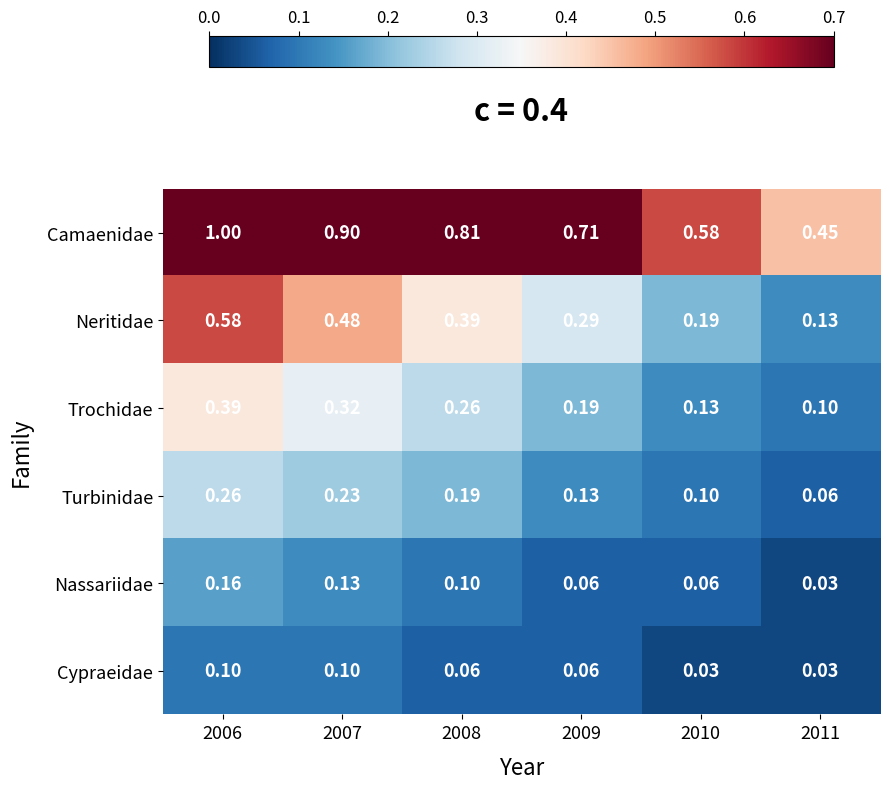

Which series has the widest spread of values?

Camaenidae